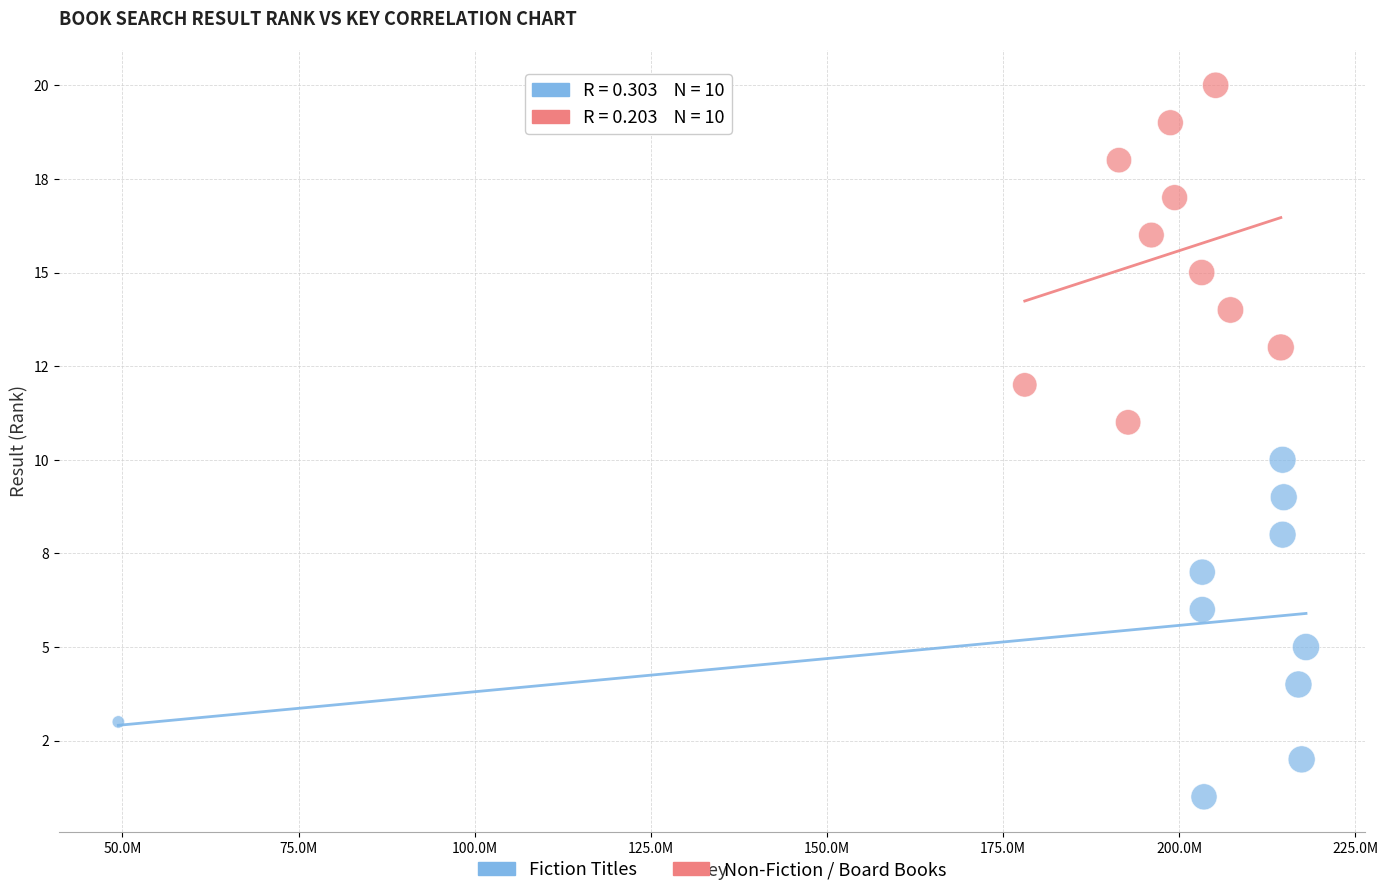

What are all the series names shown in the legend?

Fiction Titles, Non-Fiction / Board Books